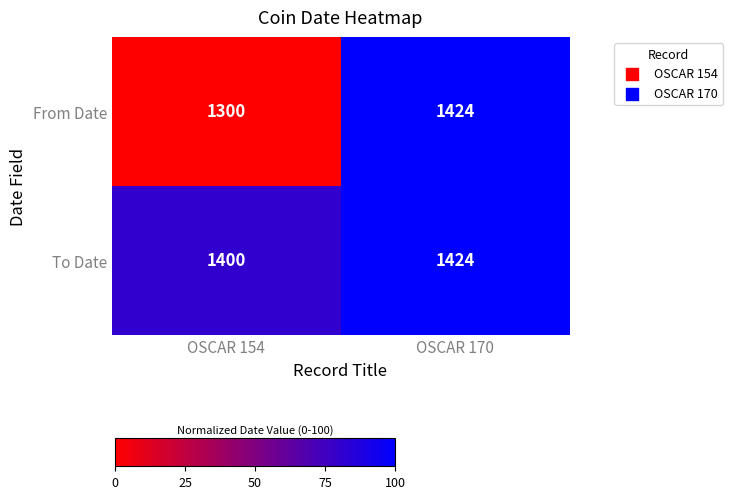

True or false: From Date has a value of 1300 at OSCAR 154.

True